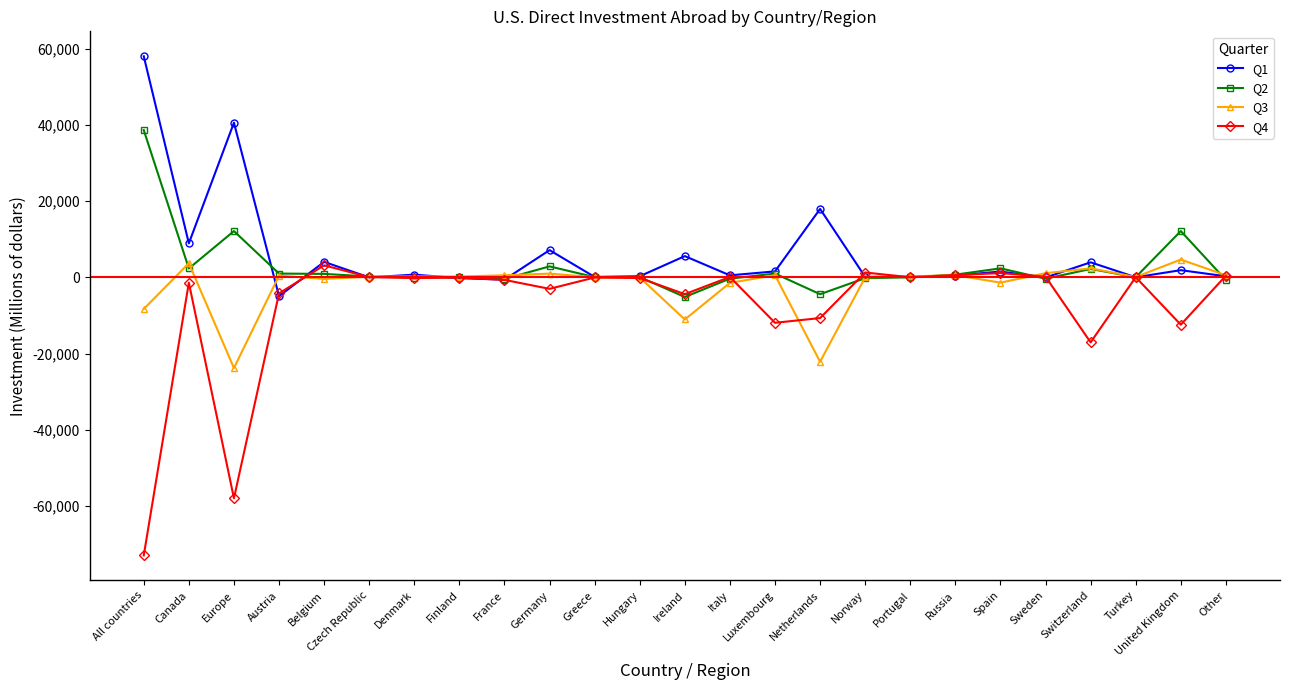

What is the sum of the Q2 values at Canada and Greece?

2386